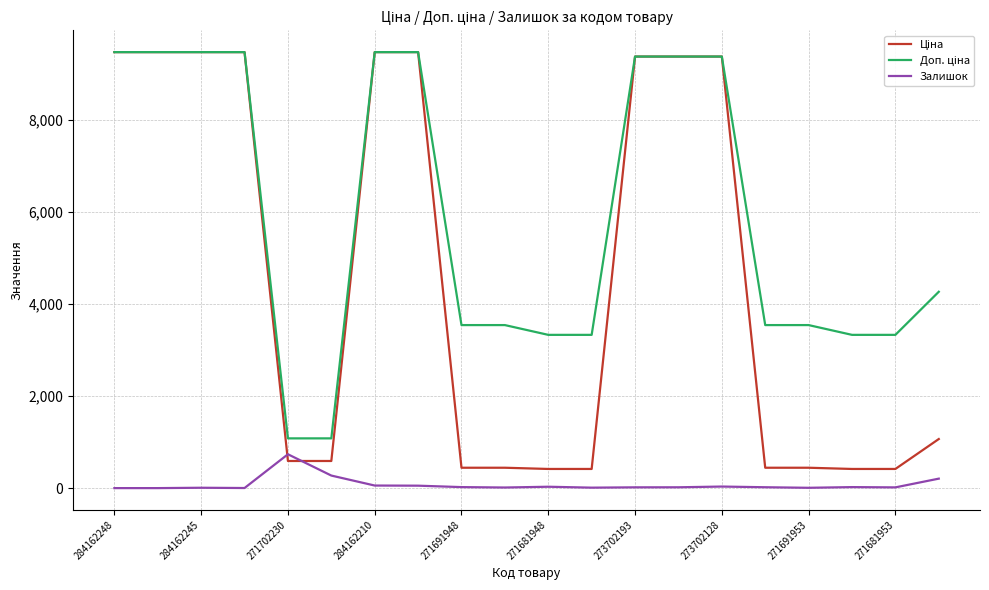

What is the highest value of the Залишок series?

736.0